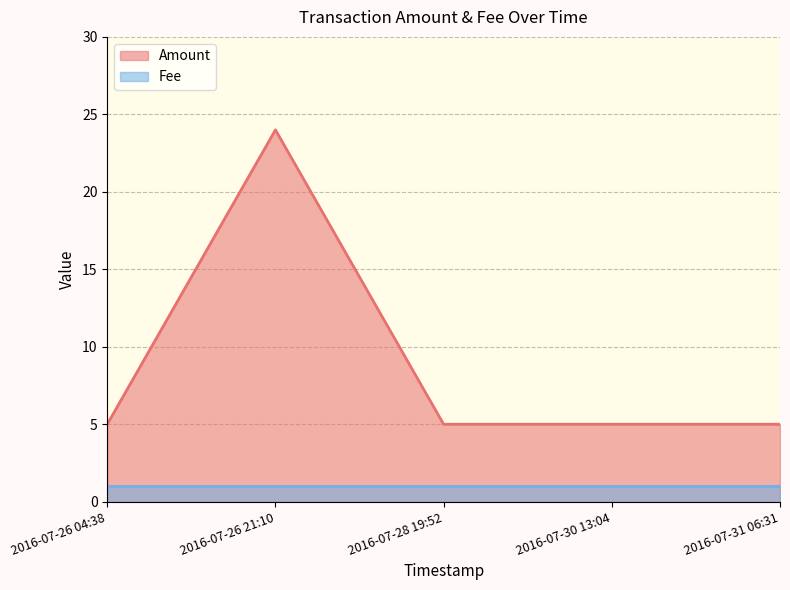

List the labels in order of value, smallest first.

2016-07-26 04:38, 2016-07-28 19:52, 2016-07-30 13:04, 2016-07-31 06:31, 2016-07-26 21:10